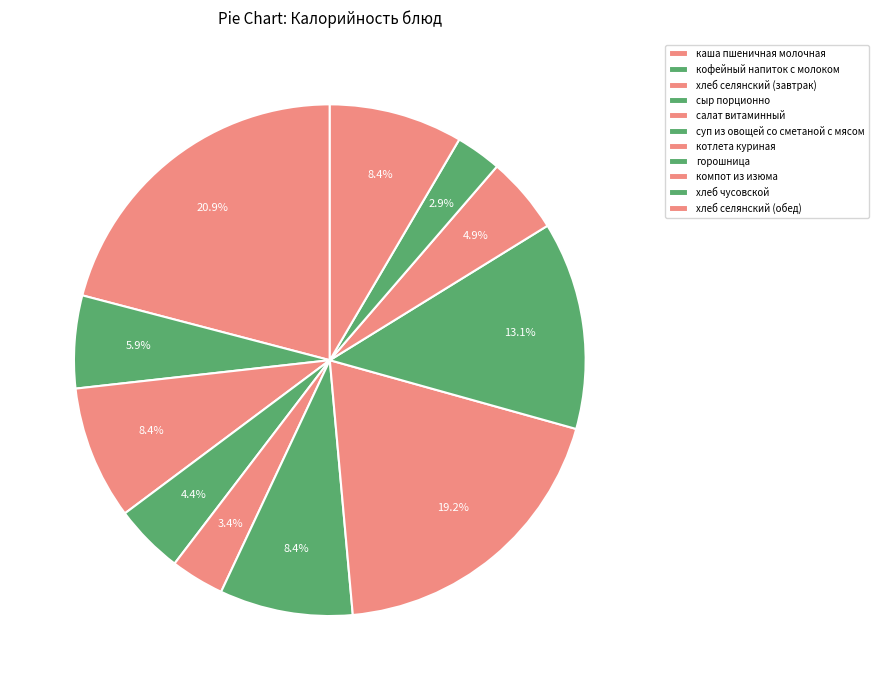

Between хлеб чусовской and хлеб селянский (обед), which is larger?

хлеб селянский (обед)